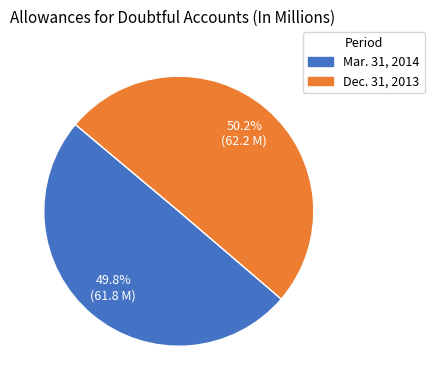

What percentage do Mar. 31, 2014 and Dec. 31, 2013 together represent?

100.0%